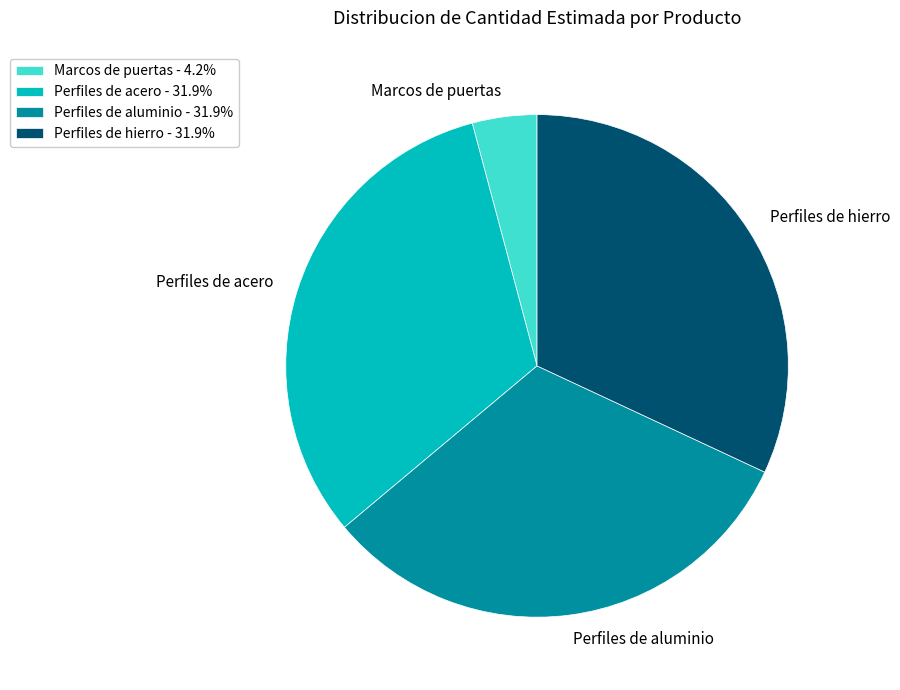

Does Marcos de puertas account for over 50% of the chart?

No